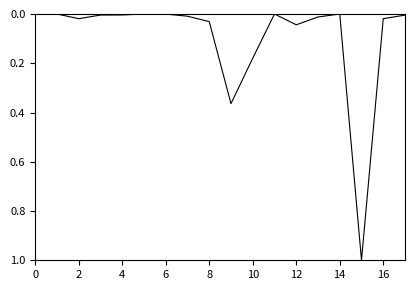

What is the maximum value shown in the chart?

1.0